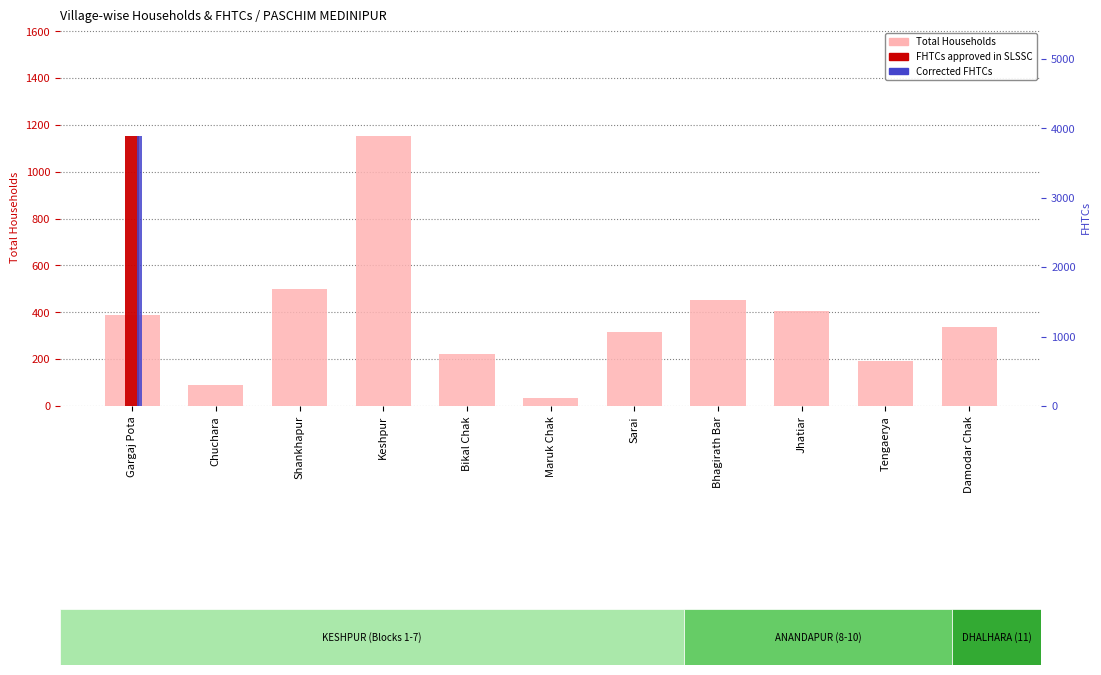

At which category does the chart reach its peak across all series?

Gargaj Pota